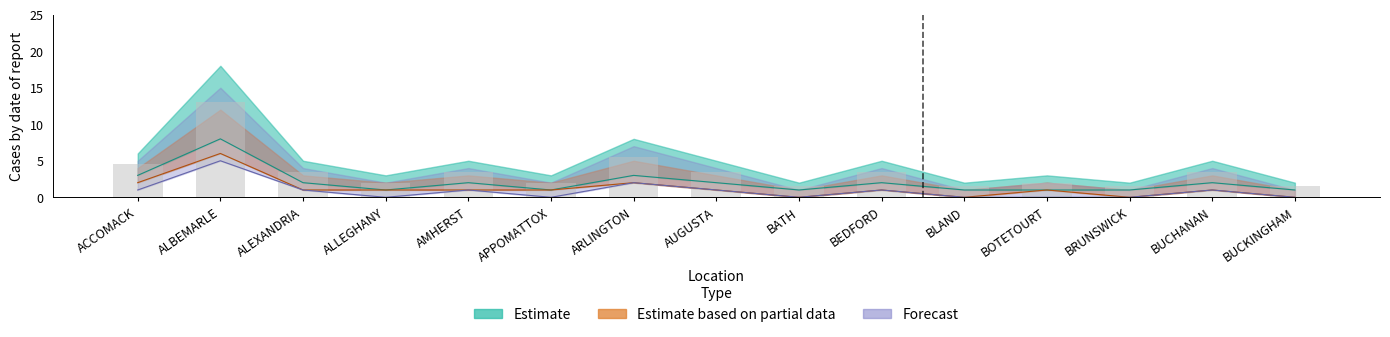

What is the difference between the highest and lowest values at AUGUSTA?

2.5